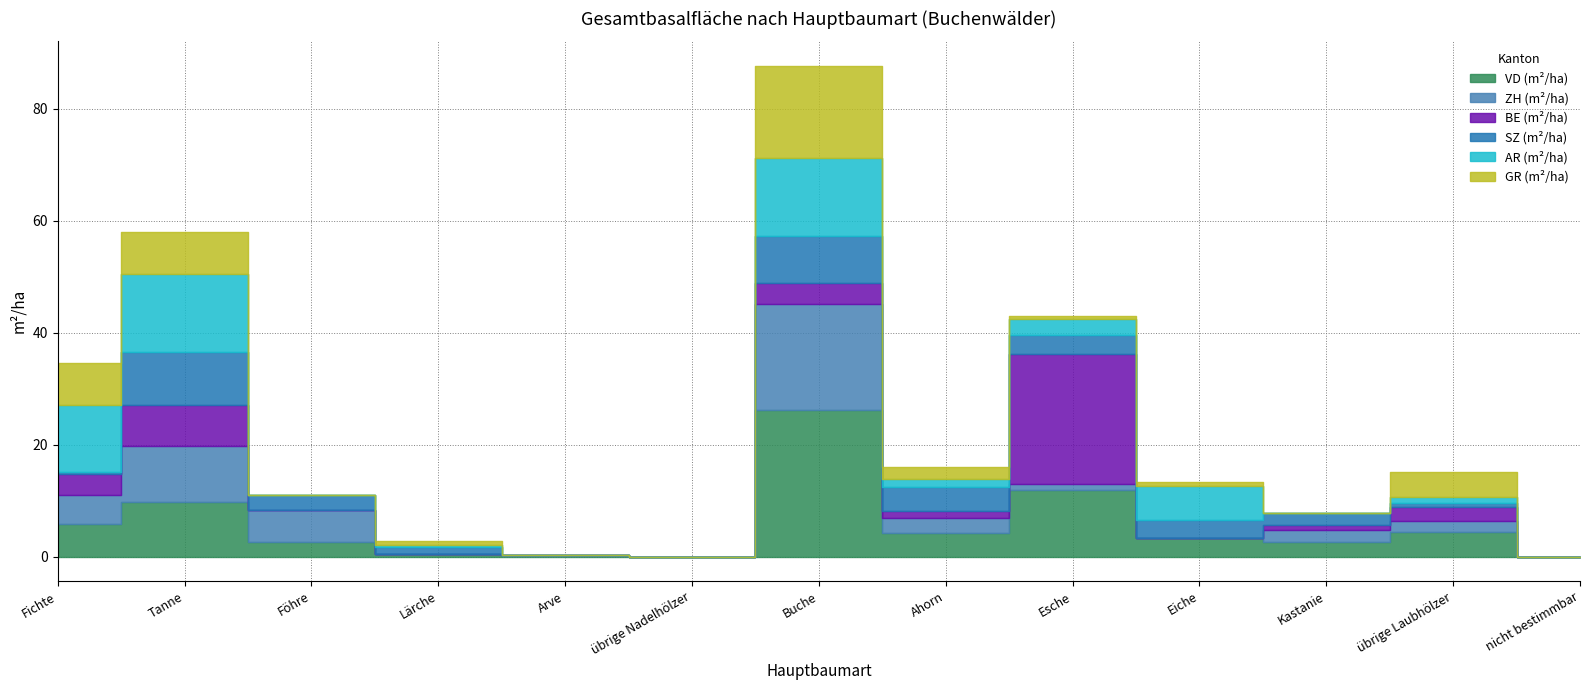

What are all the series names shown in the legend?

VD (m²/ha), ZH (m²/ha), BE (m²/ha), SZ (m²/ha), AR (m²/ha), GR (m²/ha)